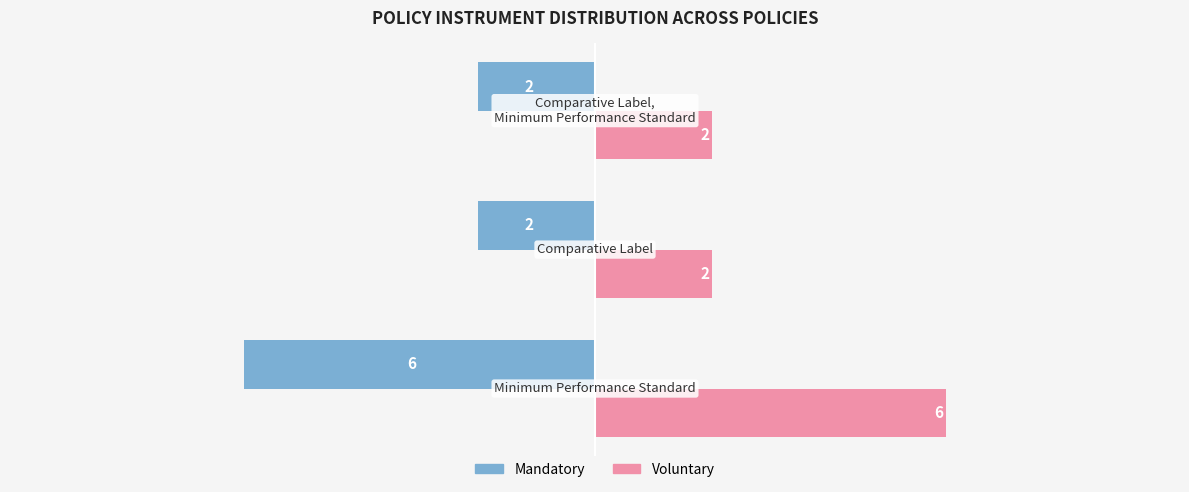

What is the greatest value displayed?

6